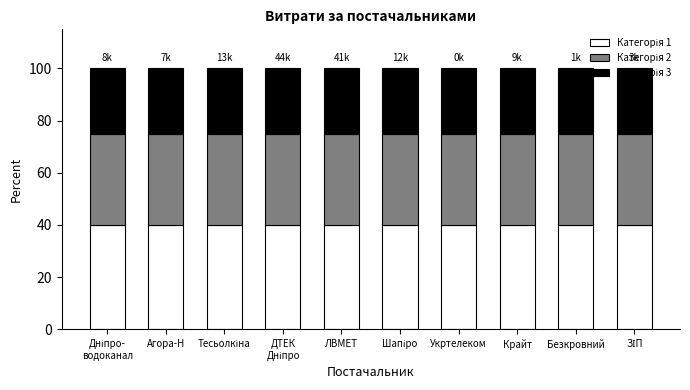

What is the total value across all series at ЛВМЕТ?

100.0